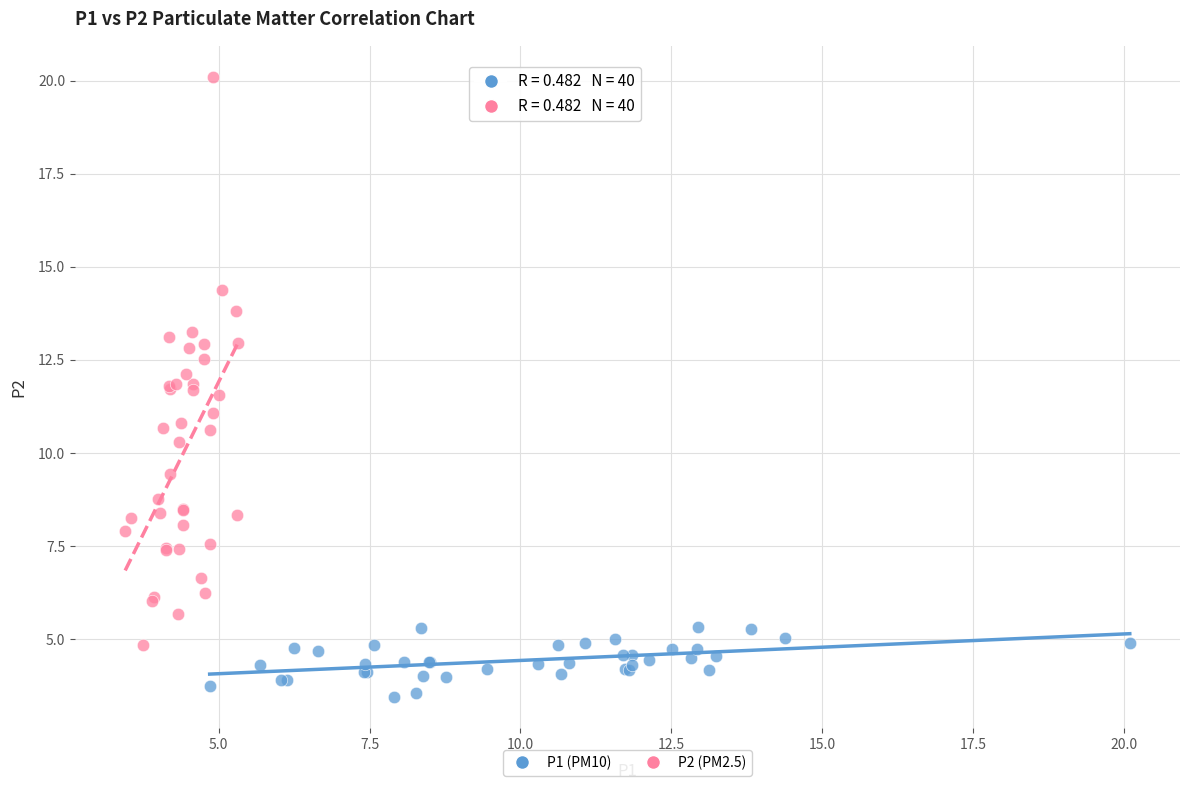

Which series reaches the minimum Y coordinate?

P1 (PM10)